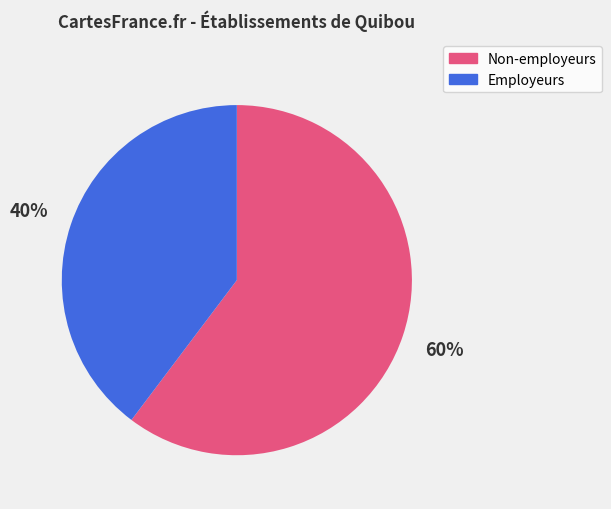

Rank the categories by value from lowest to highest.

Employeurs, Non-employeurs